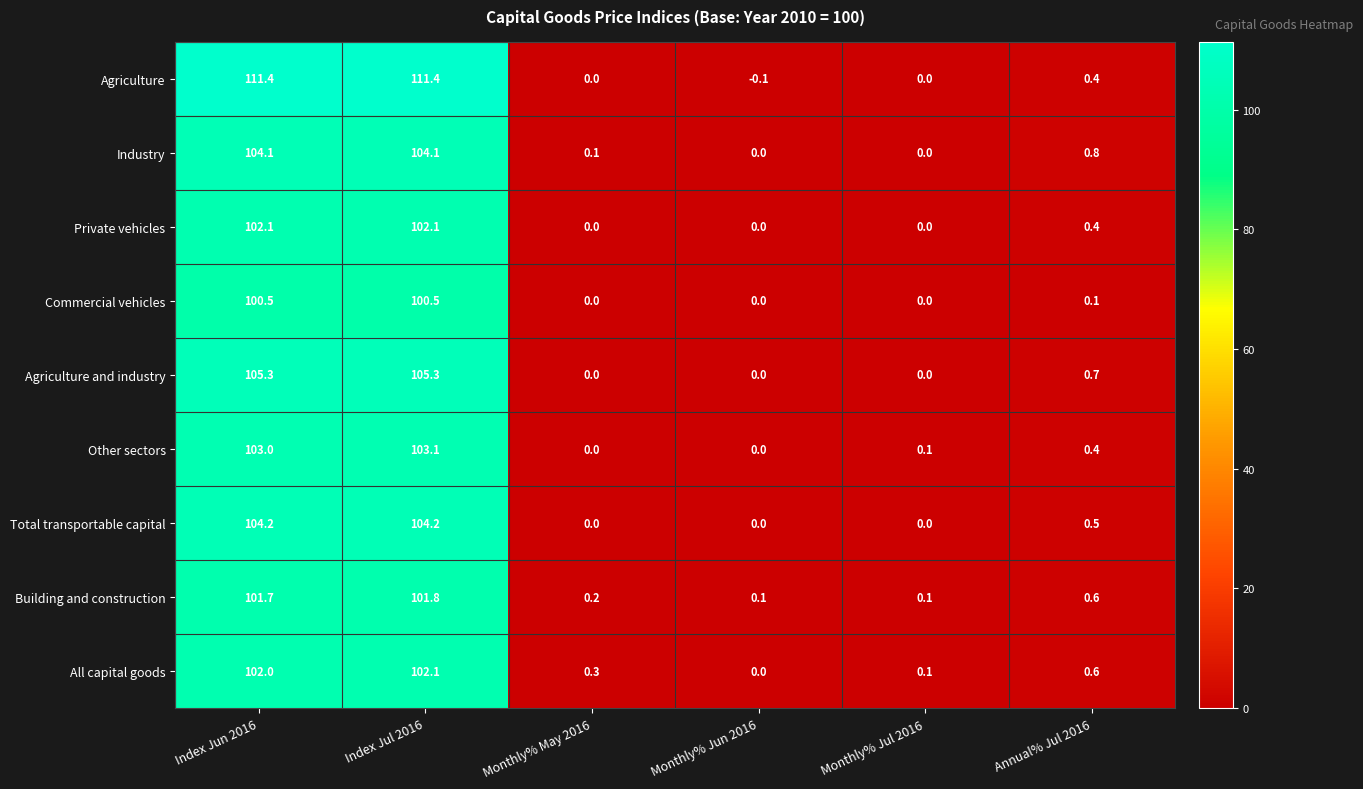

Which series has the largest range (max minus min)?

Agriculture